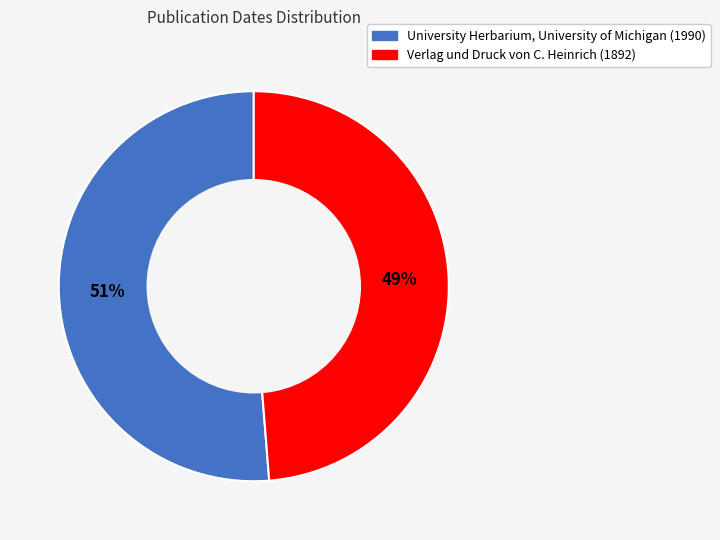

Do Verlag und Druck von C. Heinrich (1892) and University Herbarium, University of Michigan (1990) together represent more than half of the pie?

Yes